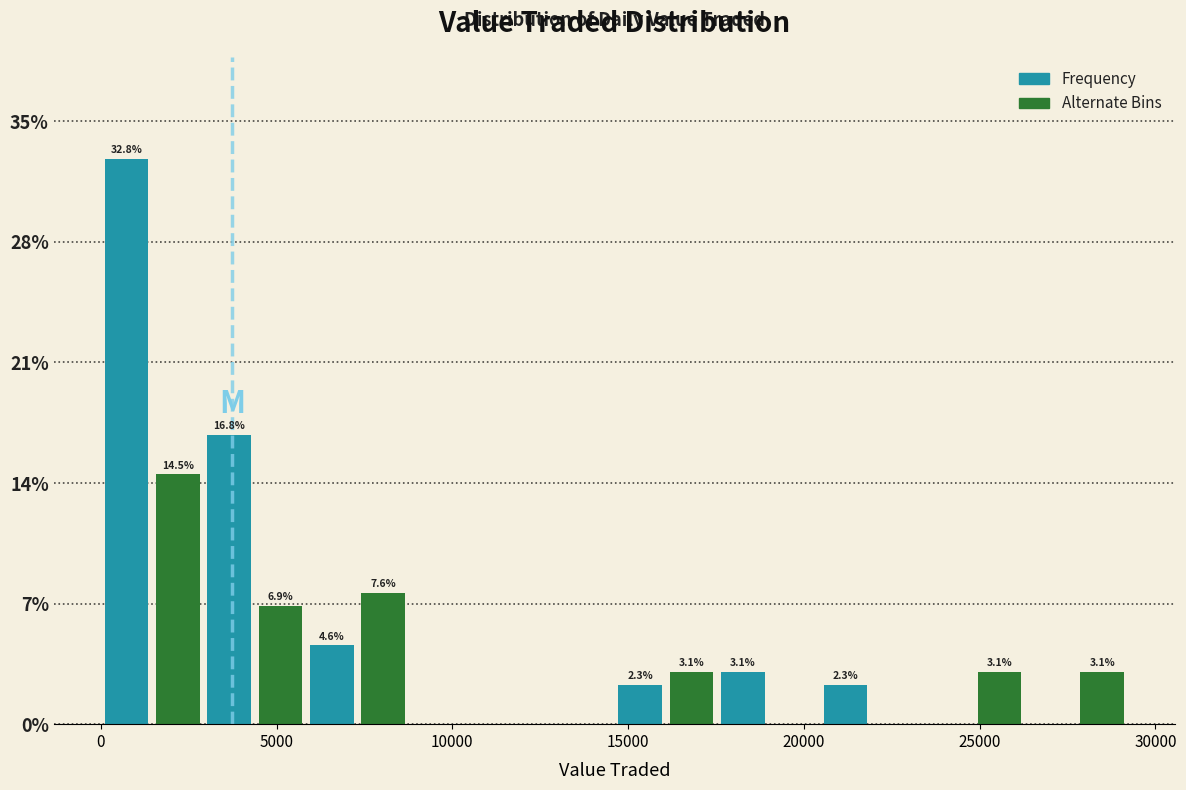

Read against the x-axis, roughly where is the centre of the tallest bar?

500